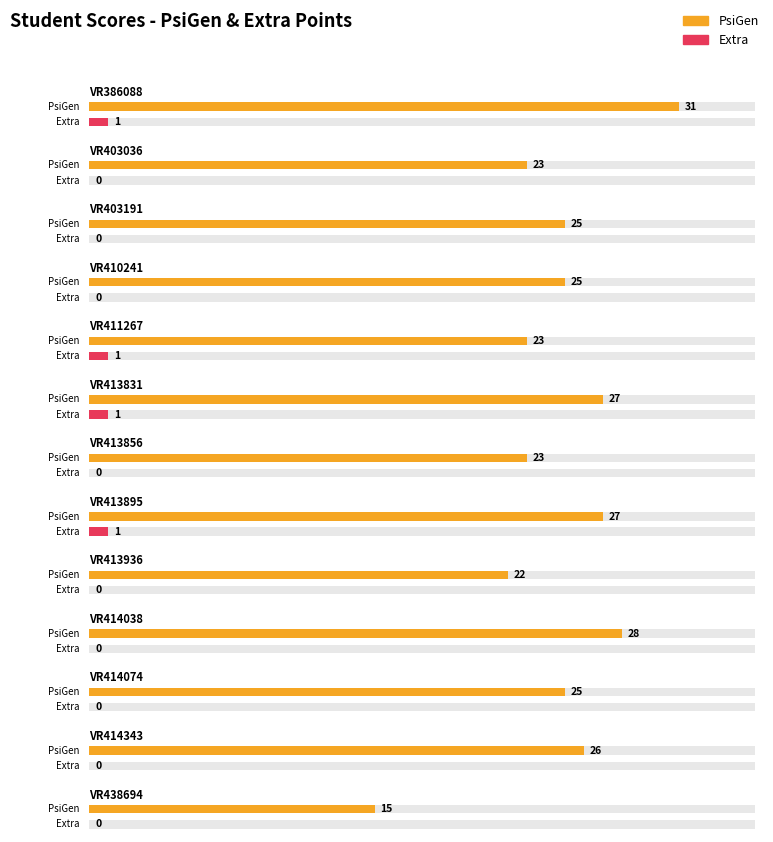

At which category is the sum across all series the highest?

VR386088